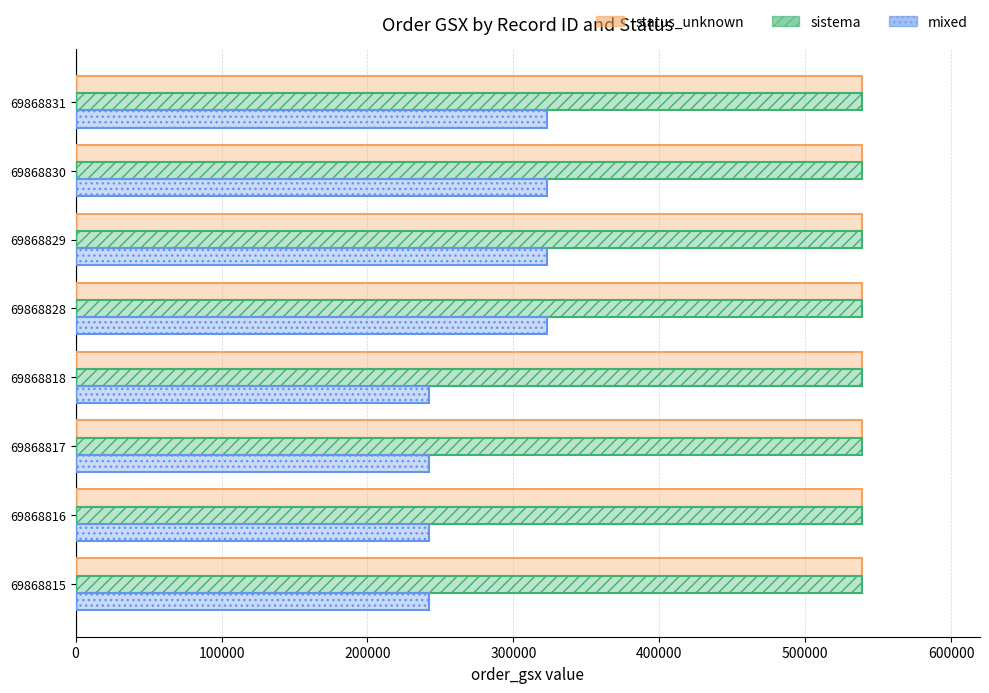

What is the difference between the mixed values at 69868818 and 69868831?

80849.0